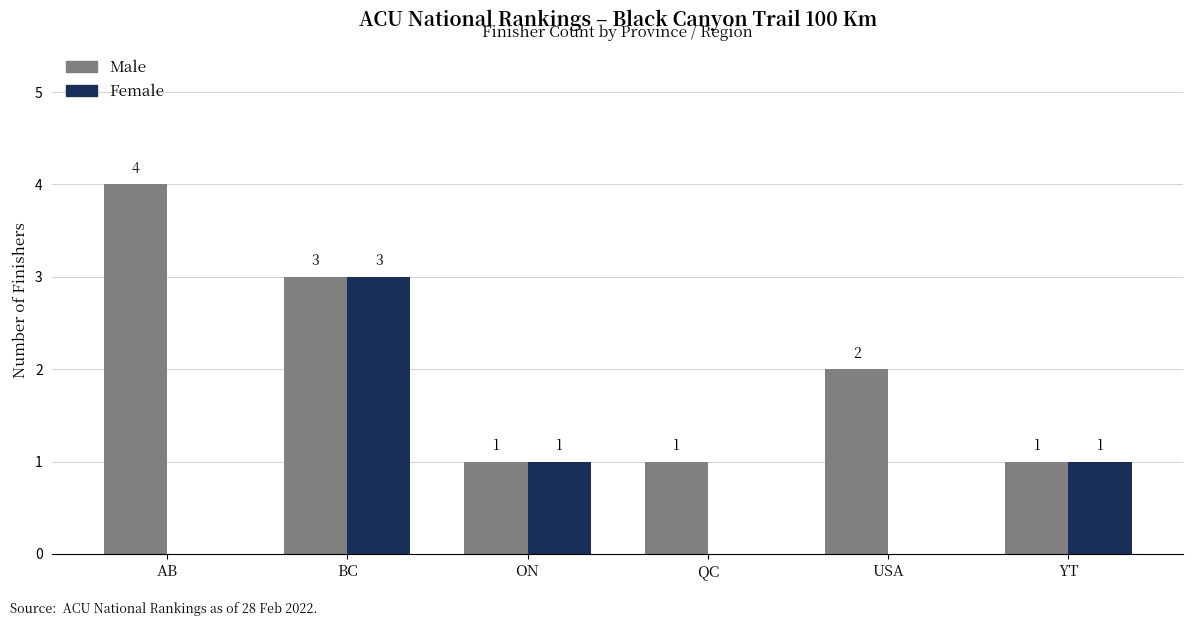

Is the value of Male at YT greater than the value of Female at QC?

Yes